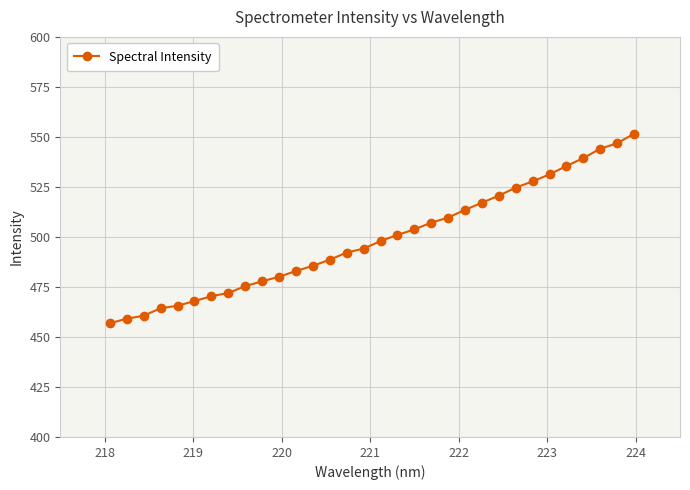

What is the value of the 12th point from the left?

483.0